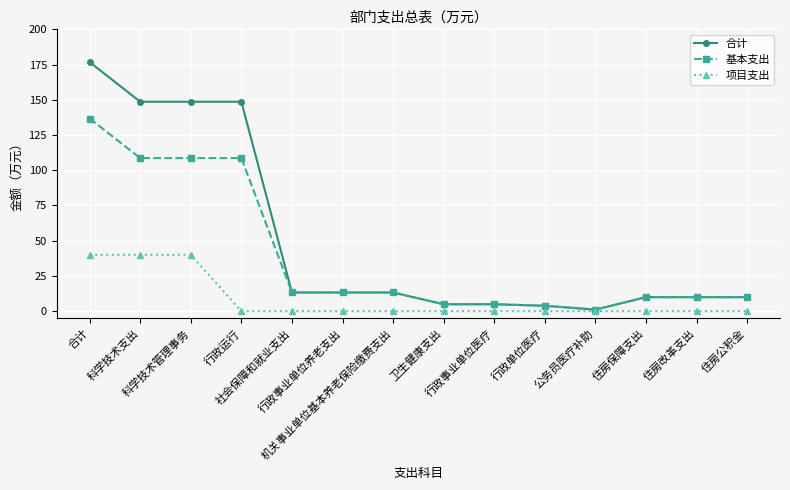

What is the sum of the 项目支出 values at 科学技术管理事务 and 住房公积金?

40.0